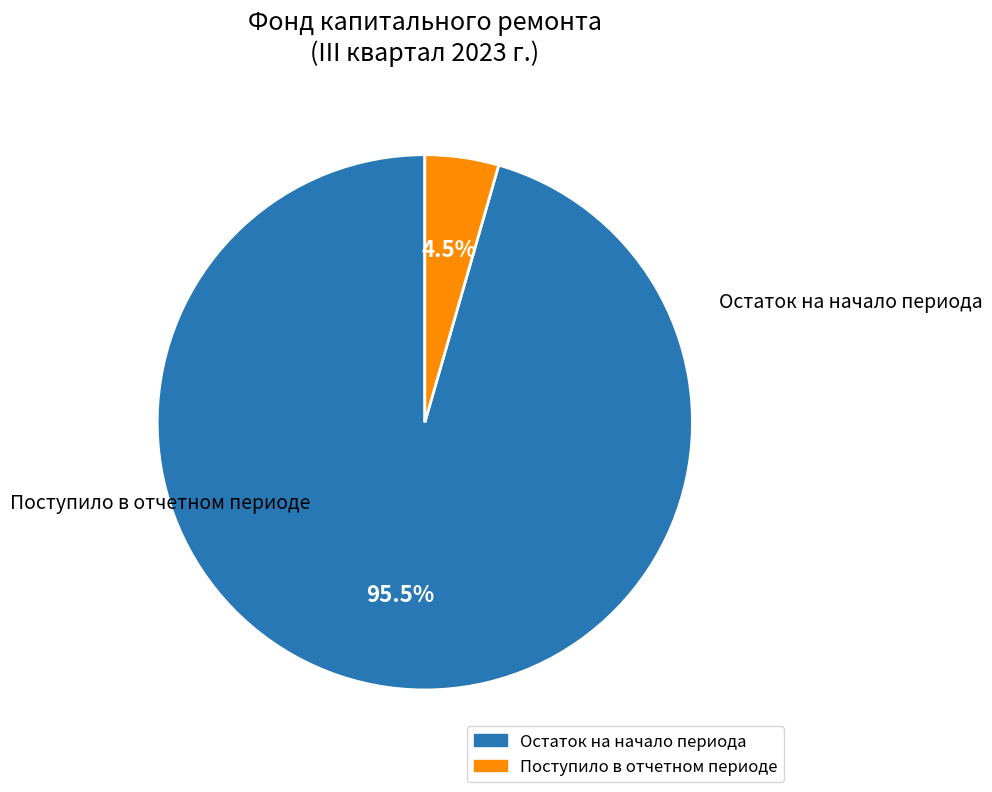

Count the number of slices in the pie.

2